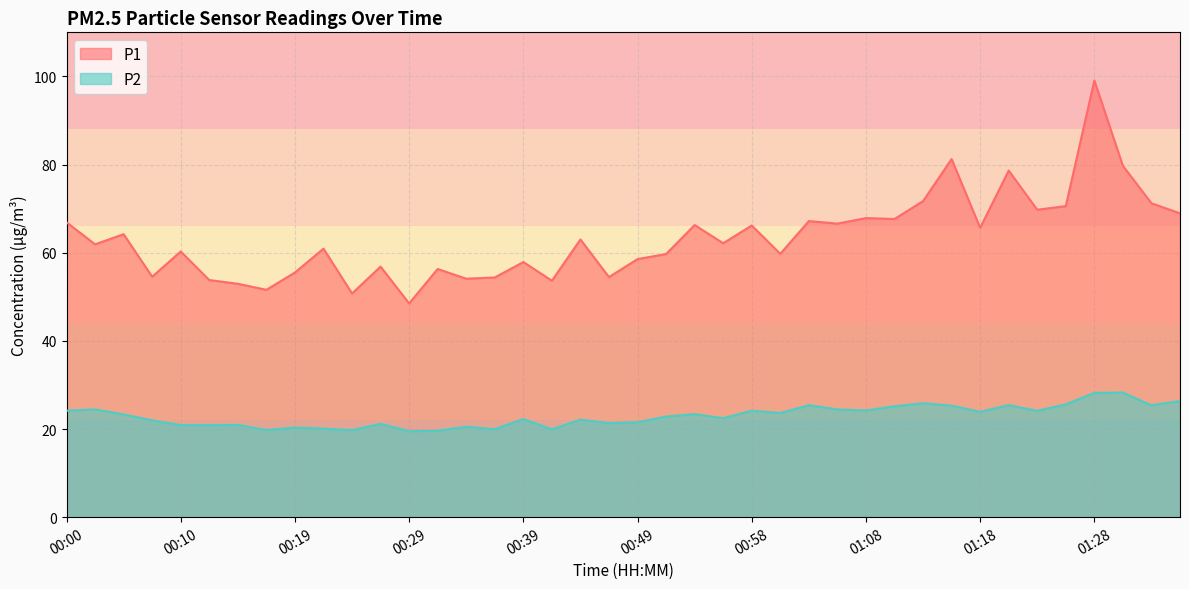

True or false: P1 and P2 cross at least once.

False